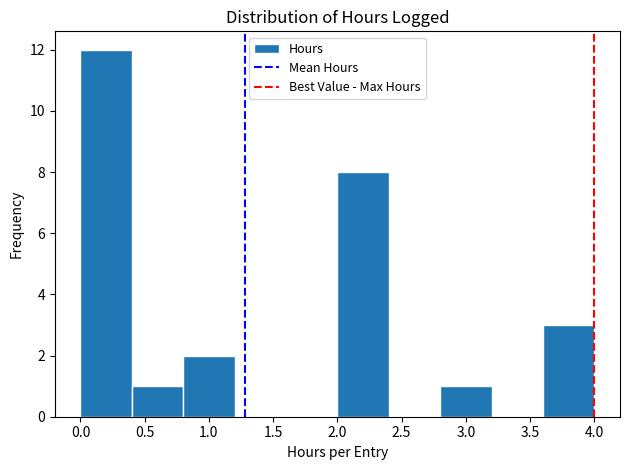

Reading left to right, list every bar in this chart as the range it spans on the x-axis followed by its height. The values are not printed on the chart, so give them approximately, as read against the axis.

0.0 to 0.4: 12
0.4 to 0.8: 1
0.8 to 1.2: 2
1.2 to 1.6: 0
1.6 to 2.0: 0
2.0 to 2.4: 8
2.4 to 2.8: 0
2.8 to 3.2: 1
3.2 to 3.6: 0
3.6 to 4.0: 3